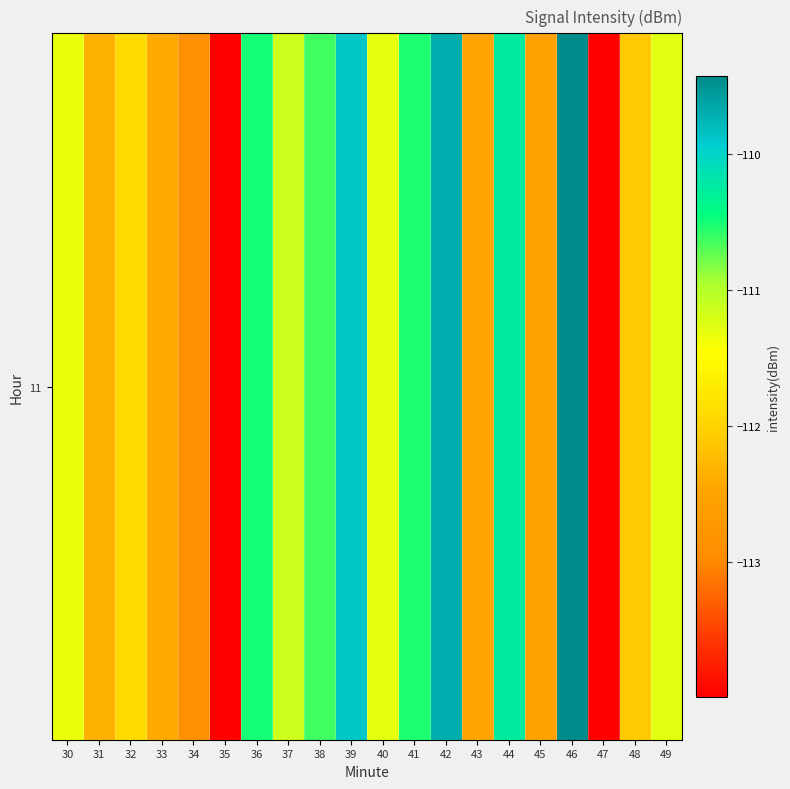

Which category has the highest value across all series?

46